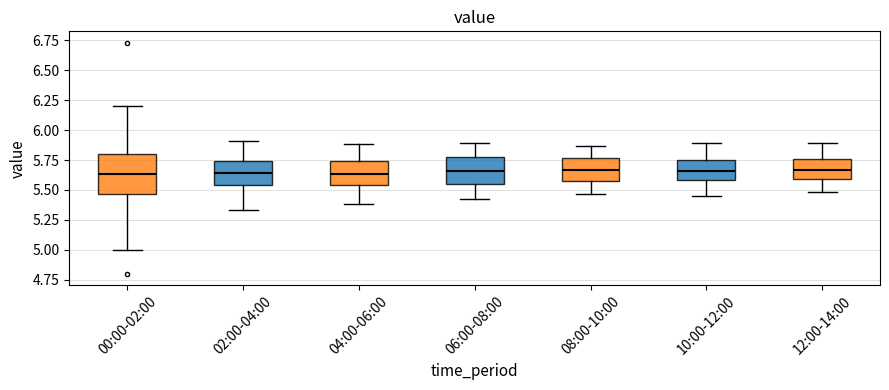

Reading left to right, transcribe this box plot: for each box, give where its median line is, the range the box spans, and where its two whiskers end, as read against the y-axis. The values are not printed on the chart, so give them approximately, as read against the axis.

00:00-02:00: median 5.65, box 5.45 to 5.80, whiskers 5.00 to 6.20
02:00-04:00: median 5.65, box 5.55 to 5.75, whiskers 5.35 to 5.90
04:00-06:00: median 5.65, box 5.55 to 5.75, whiskers 5.40 to 5.90
06:00-08:00: median 5.65, box 5.55 to 5.75, whiskers 5.40 to 5.90
08:00-10:00: median 5.65, box 5.60 to 5.75, whiskers 5.45 to 5.85
10:00-12:00: median 5.65, box 5.60 to 5.75, whiskers 5.45 to 5.90
12:00-14:00: median 5.65, box 5.60 to 5.75, whiskers 5.50 to 5.90